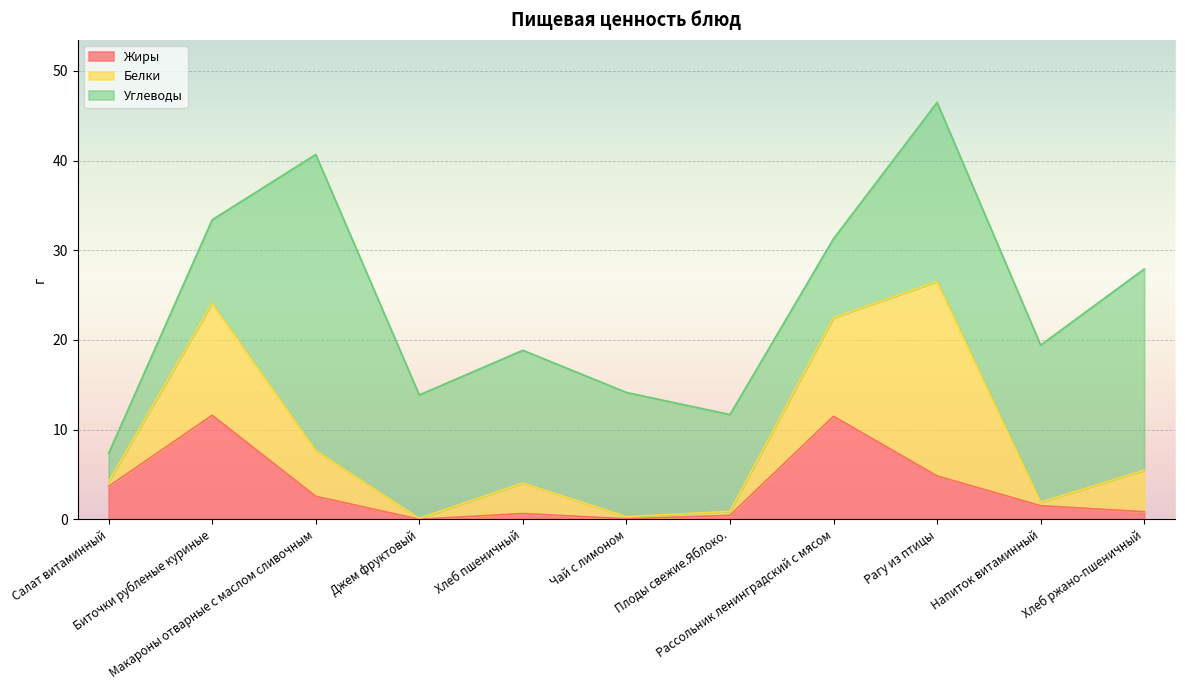

How many lines are shown in the chart?

3